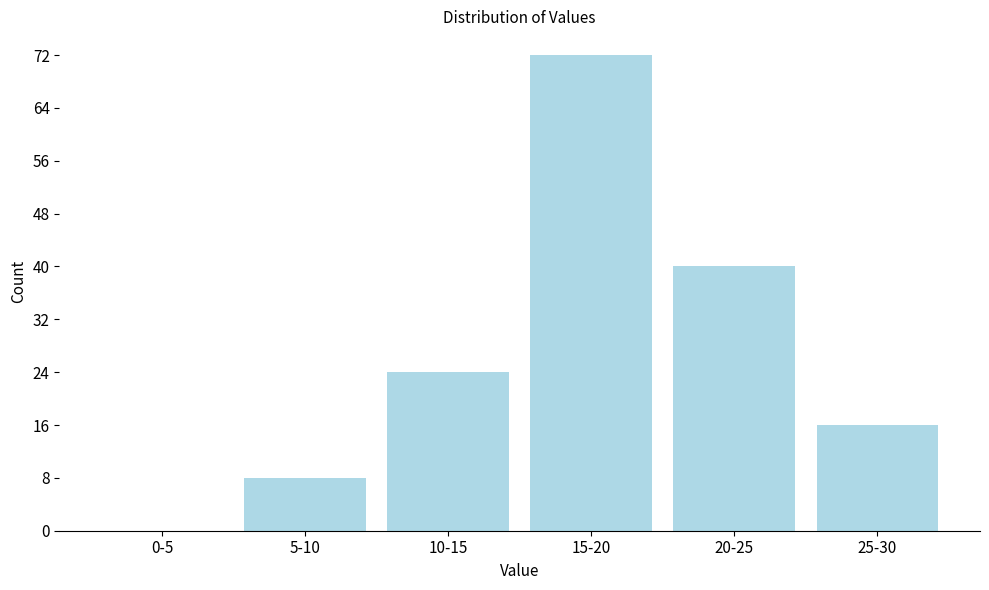

Reading left to right, extract all data points from this chart.

0-5=0	5-10=8	10-15=24	15-20=72	20-25=40	25-30=16